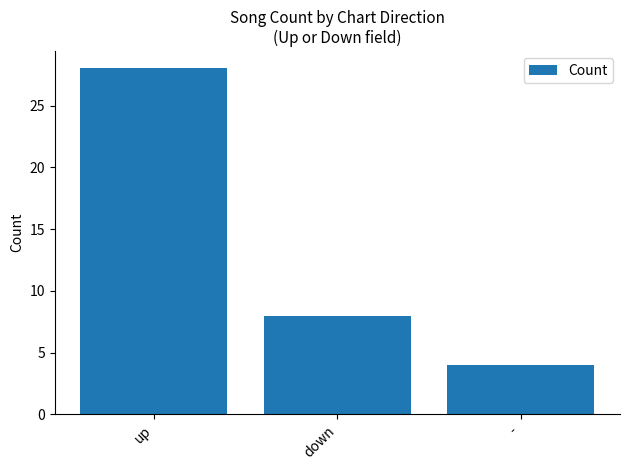

True or false: the data shows 2 at -.

False